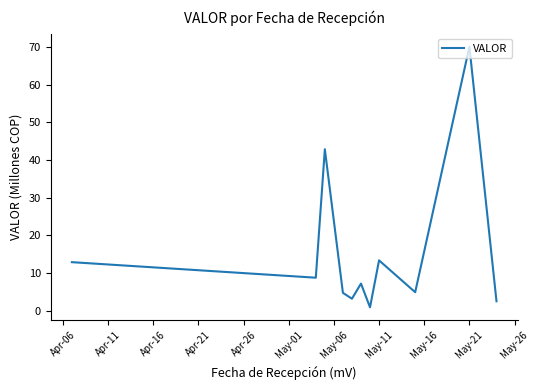

Does the chart have visible grid lines?

No